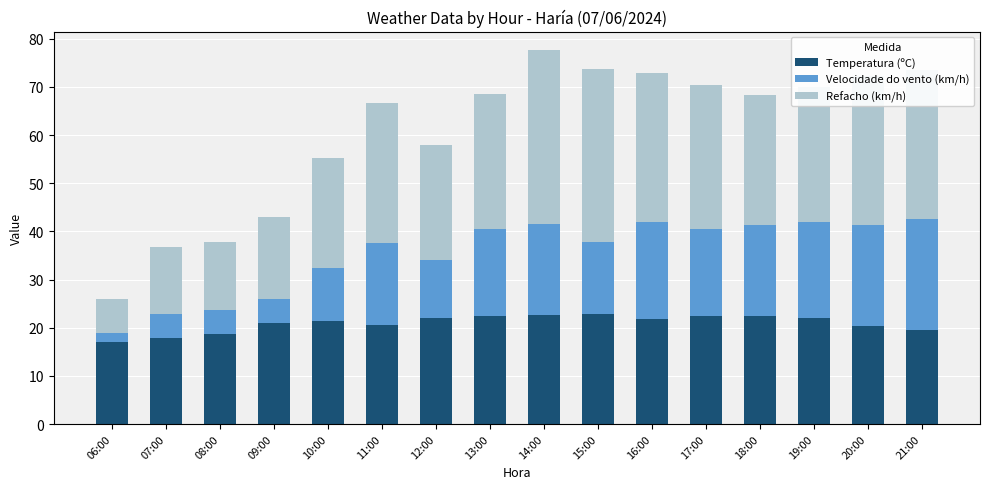

What is the average value of the Temperatura (ºC) series?

20.9